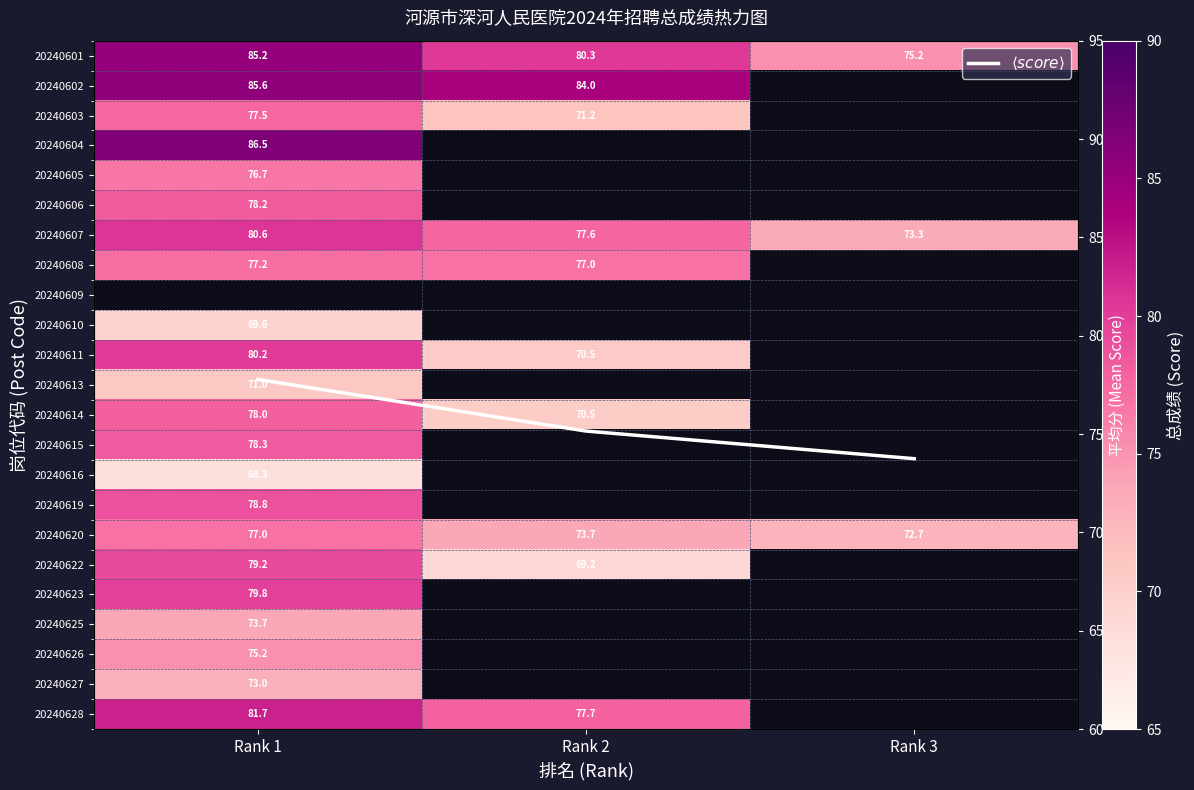

Between Rank 3 and Rank 1, which is larger?

Rank 1